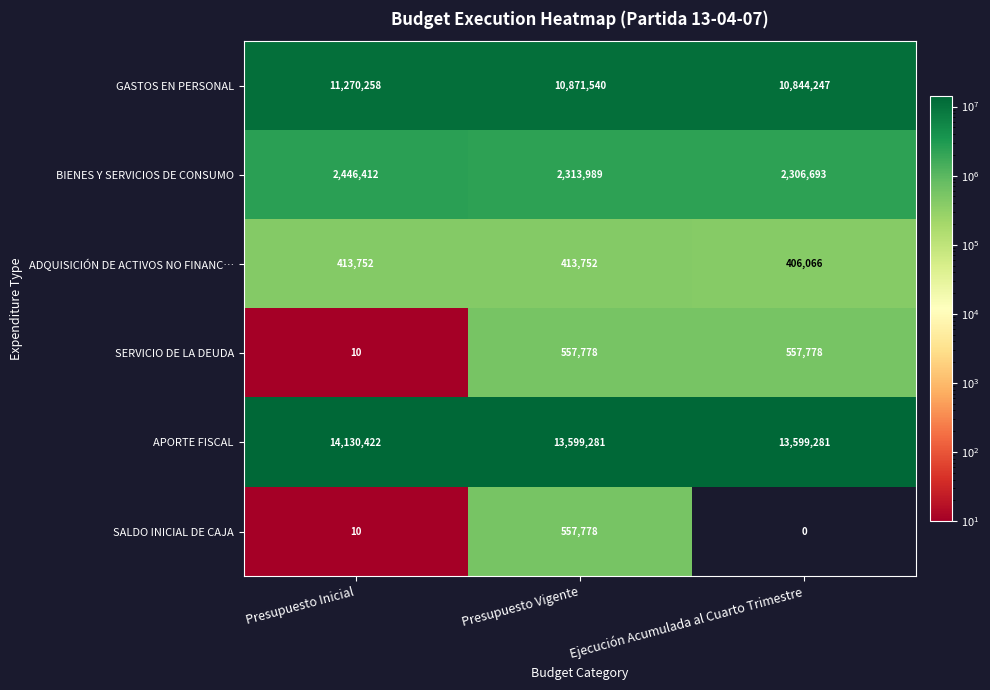

Which category has the lowest value in the BIENES Y SERVICIOS DE CONSUMO series?

Ejecución Acumulada al Cuarto Trimestre